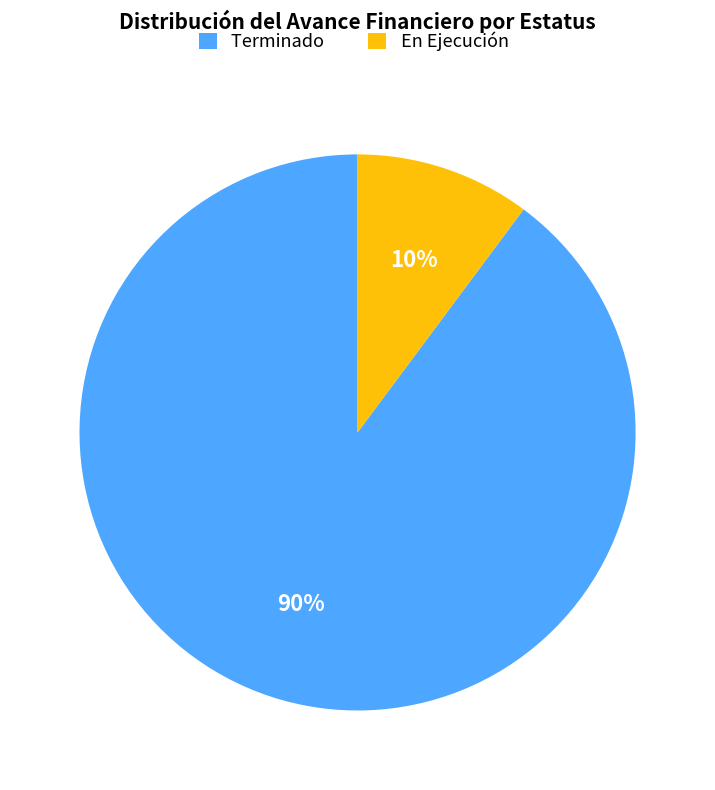

Rank the categories by value from lowest to highest.

En Ejecución, Terminado